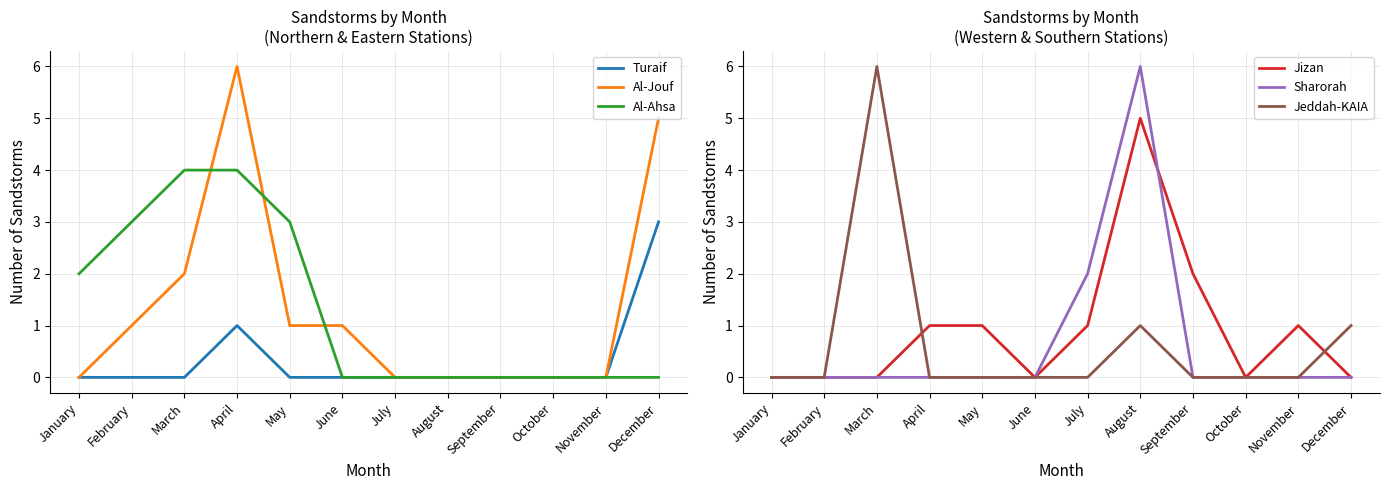

Where is the first local maximum for Jeddah-KAIA?

March